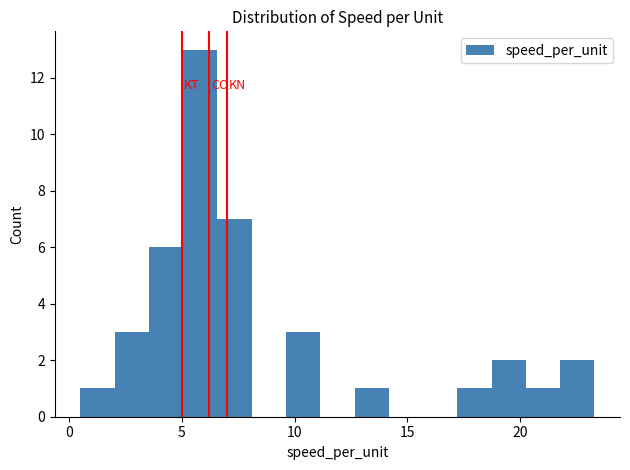

Around what value on the x-axis is the tallest bar? Give the approximate position of its centre, as read against the axis.

6.0